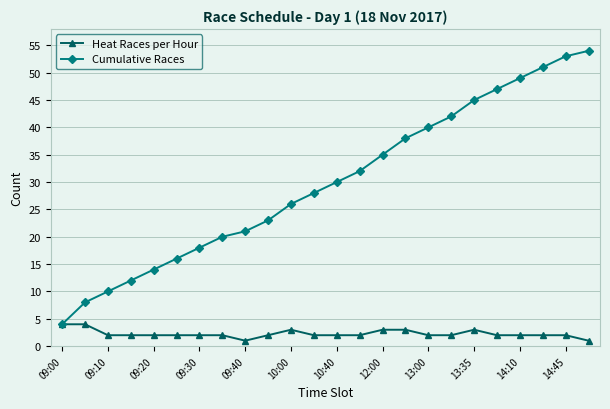

What is the average value of the Cumulative Races series?

30